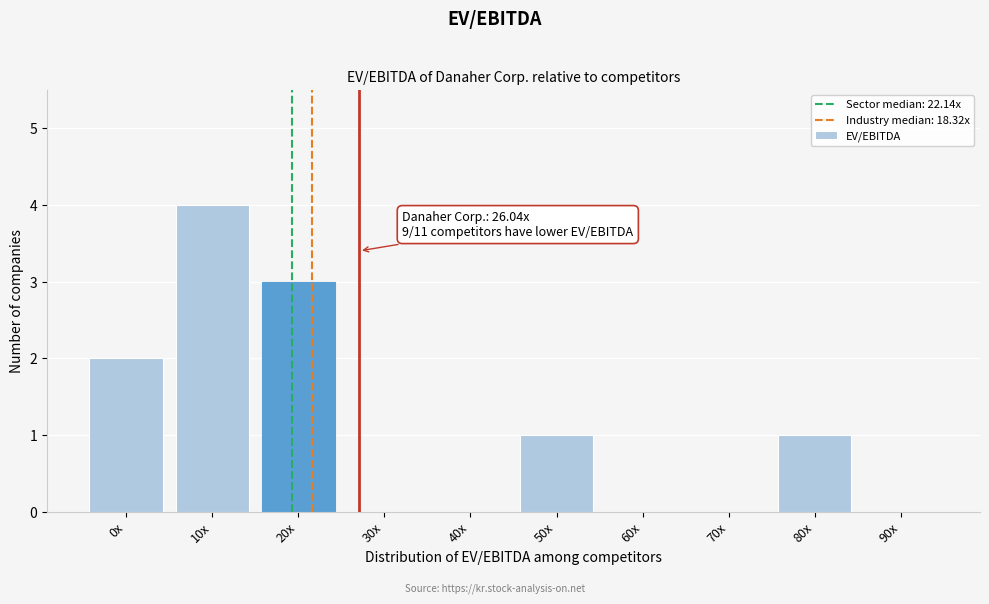

Reading left to right, extract all data points from this chart.

0x=2	10x=4	20x=3	30x=0	40x=0	50x=1	60x=0	70x=0	80x=1	90x=0